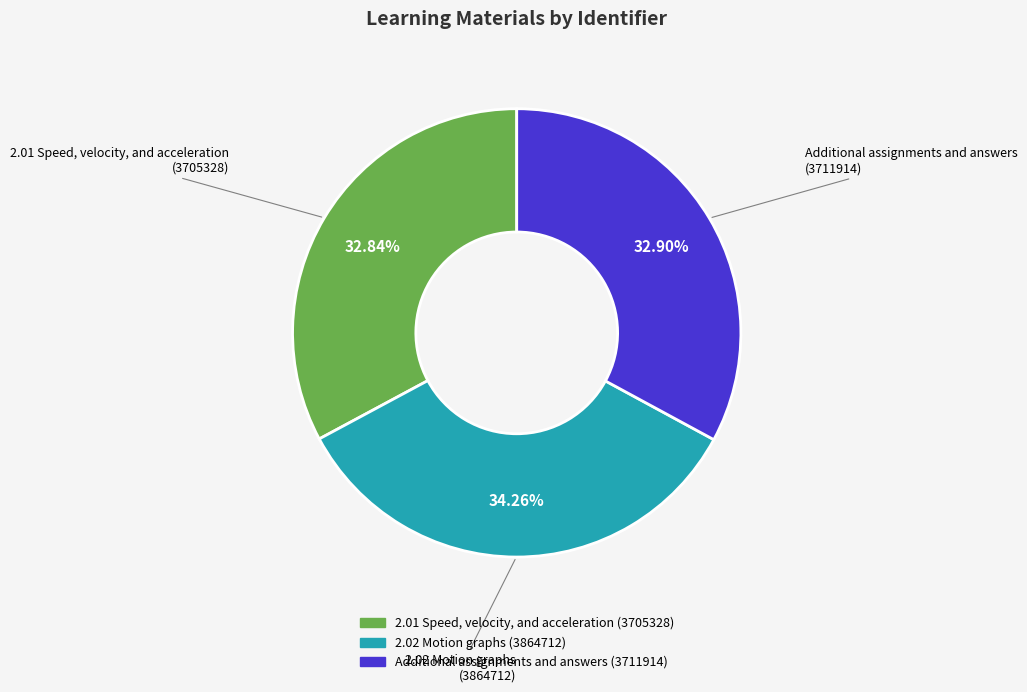

Is it true that 2.02 Motion graphs is 34% of the pie?

True